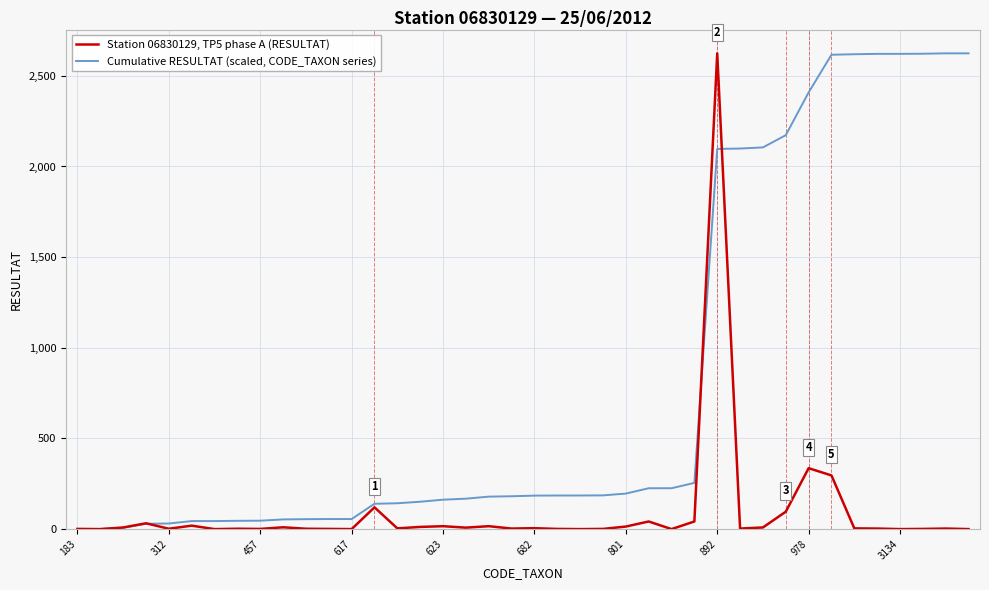

What is the highest value of the Station 06830129, TP5 phase A (RESULTAT) series?

2624.0